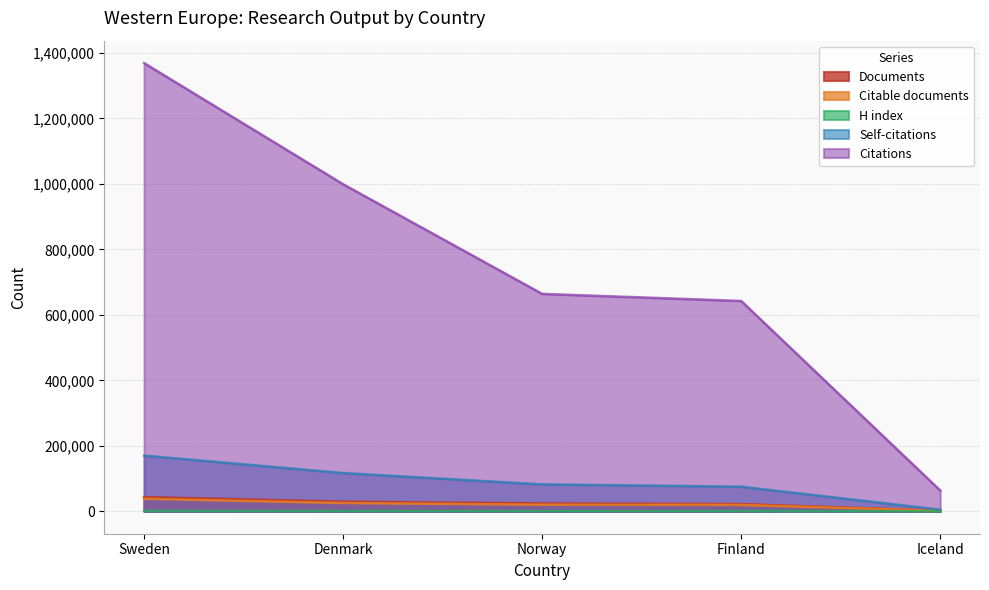

In H index, how many points are higher than both neighbors (excluding endpoints)?

1